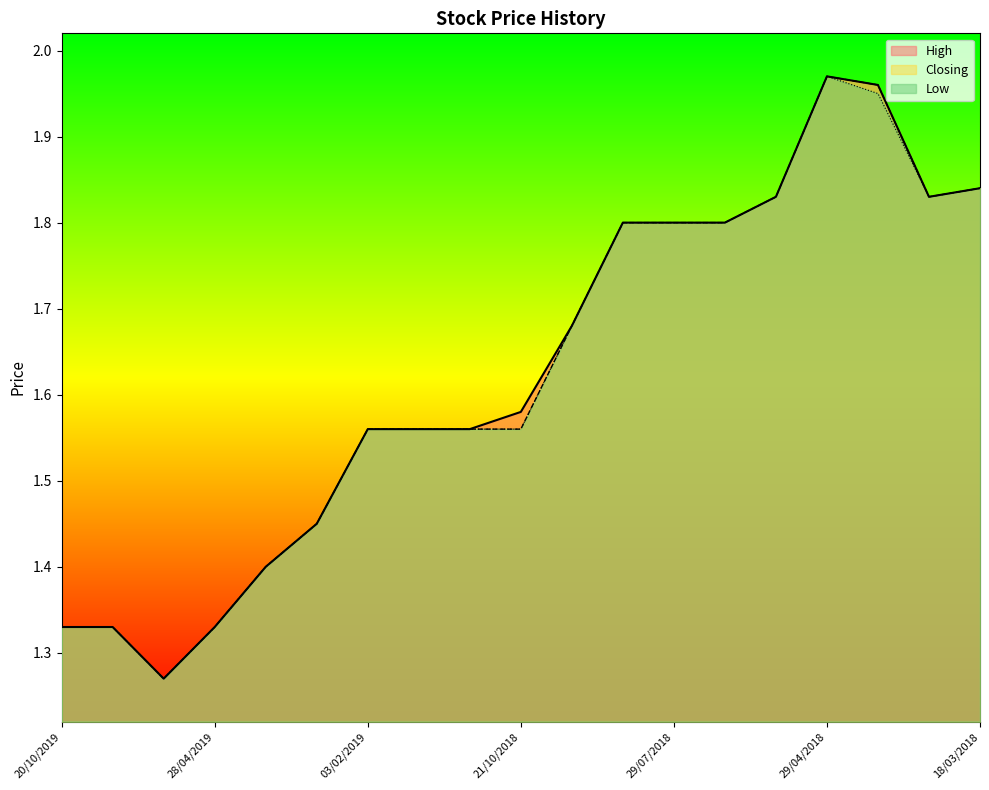

What is the maximum value for Low?

2.0